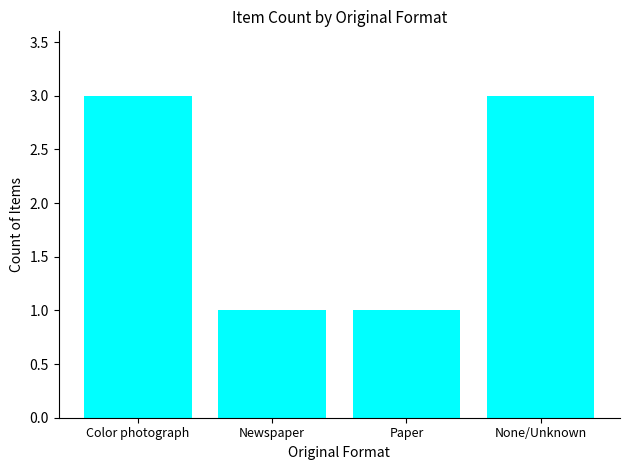

Is it true that the value at None/Unknown is 3?

True